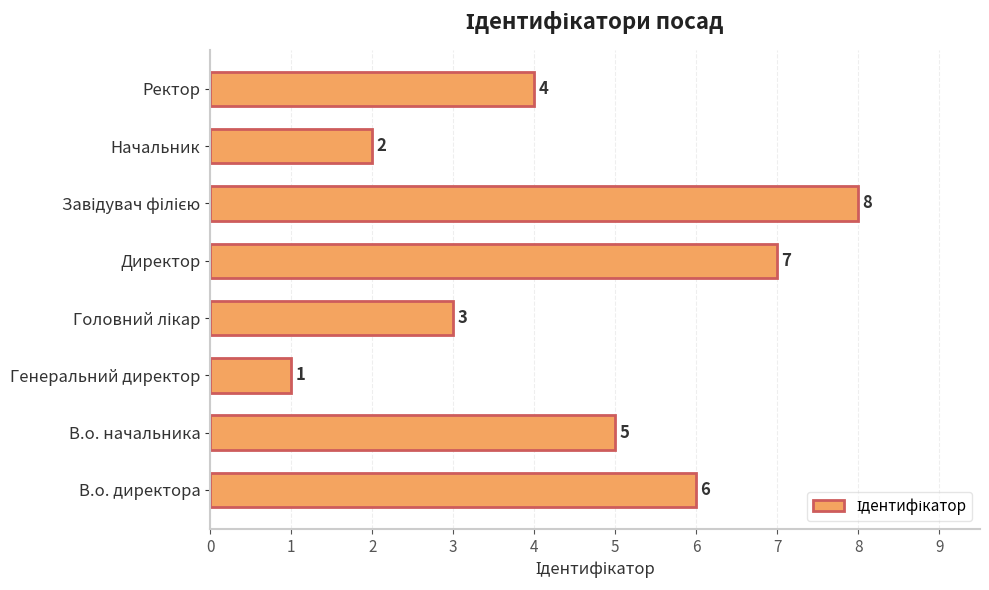

What is the difference between the maximum and minimum values?

7